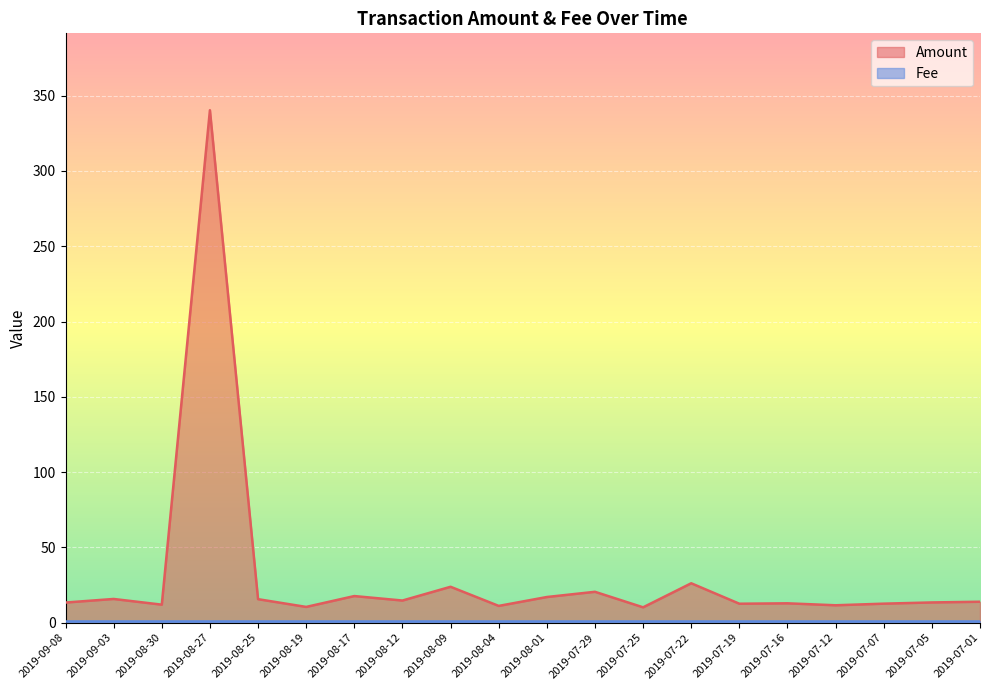

How many categories are shown in the chart?

20